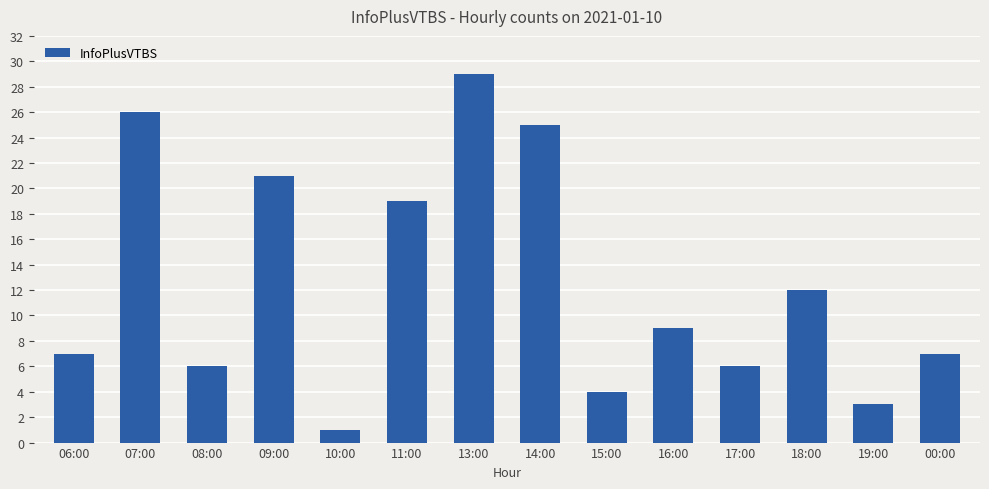

Which has a higher value, 15:00 or 13:00?

13:00